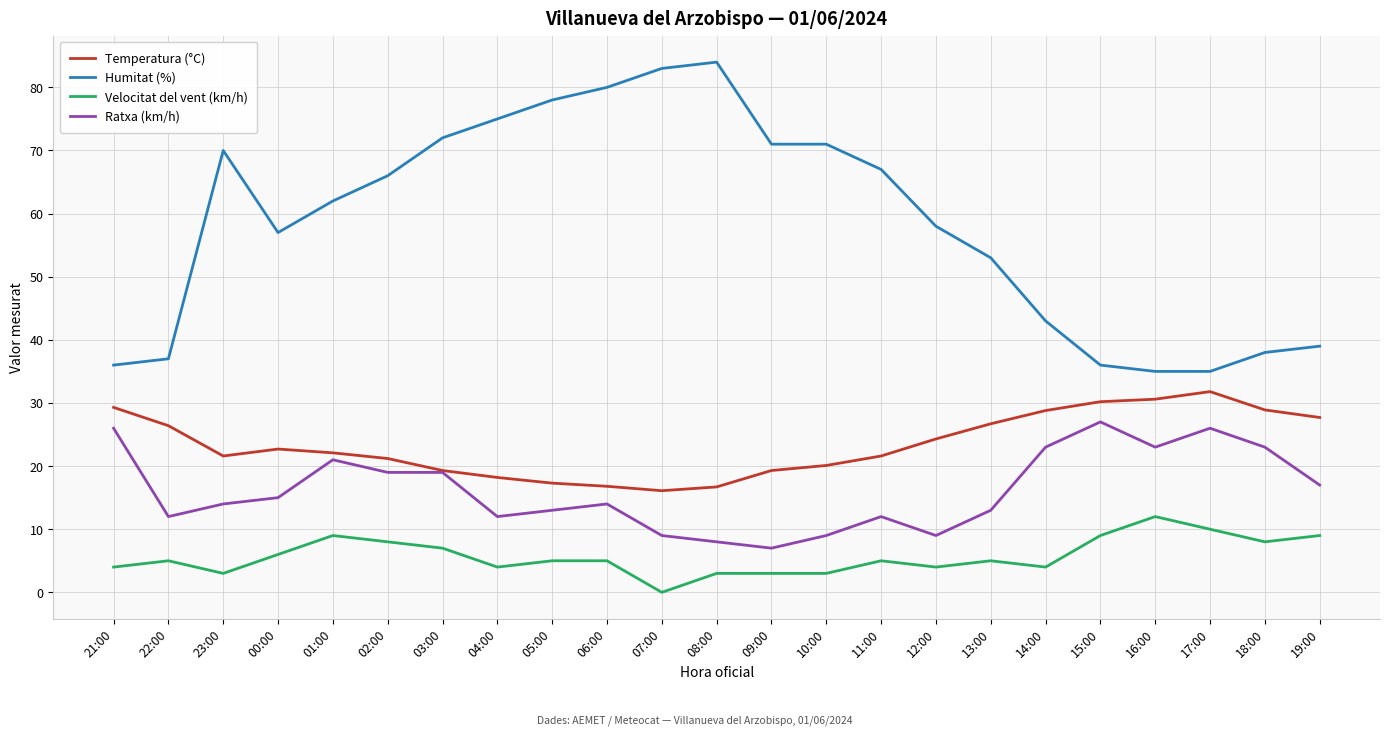

Is the value of Humitat (%) at 18:00 greater than the value of Ratxa (km/h) at 07:00?

Yes